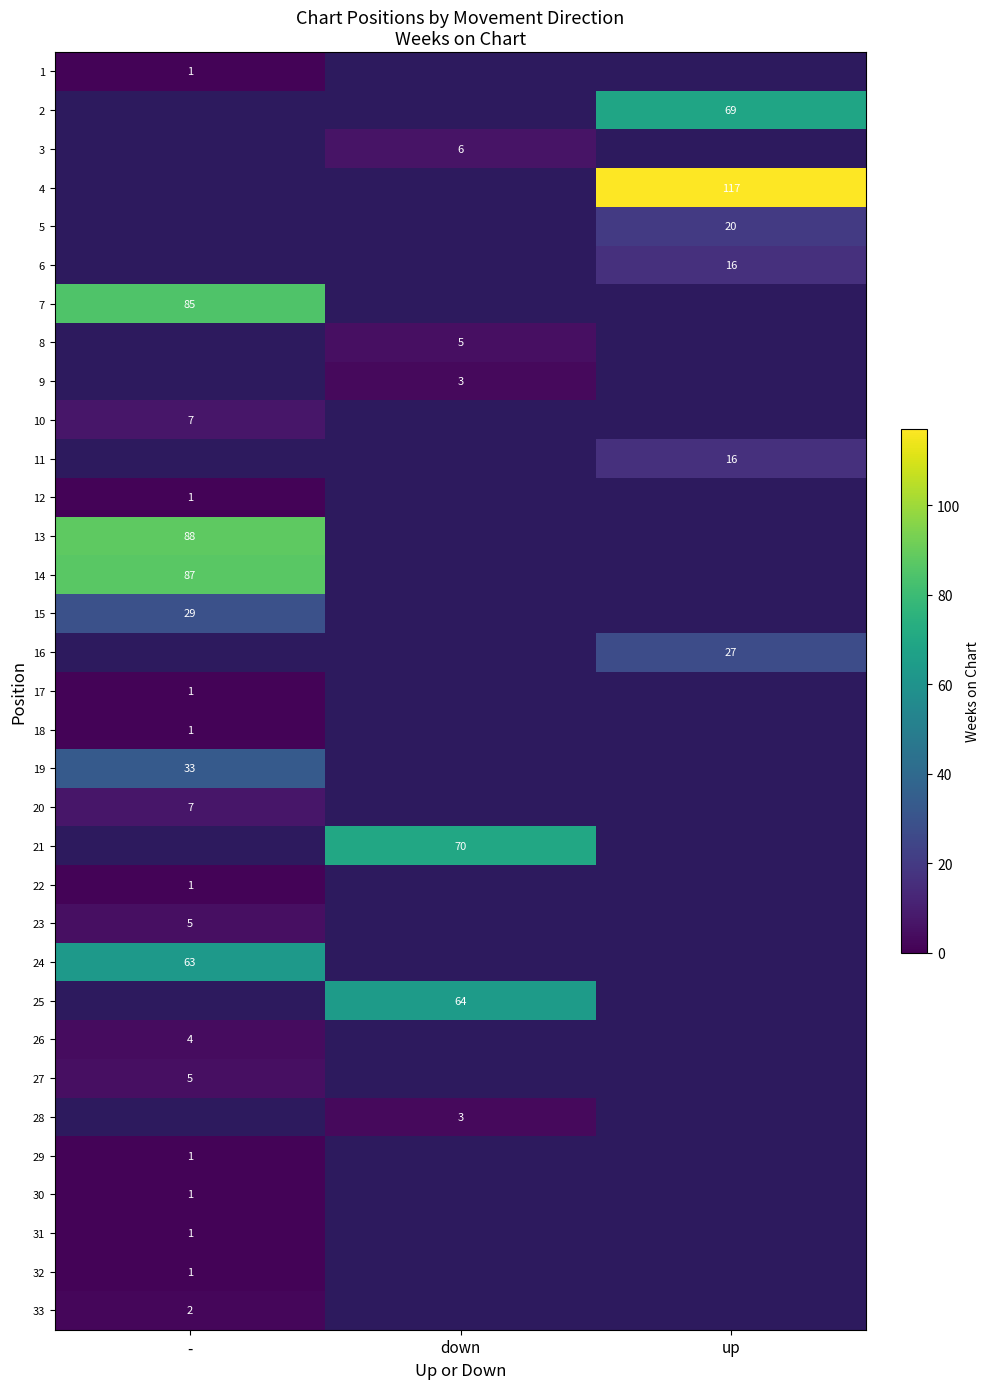

True or false: 25 has a value of 13 at down.

False